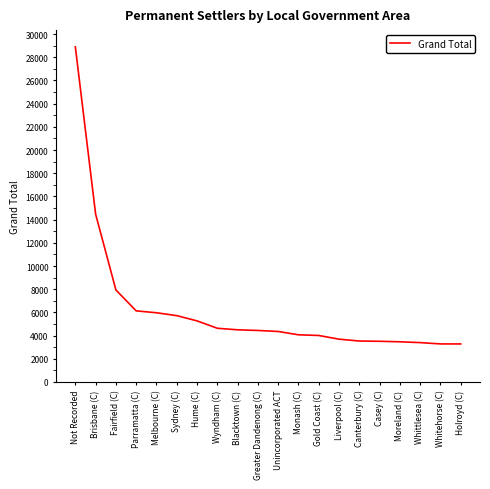

The chart shows a value of 6696 at Monash (C). True or false?

False